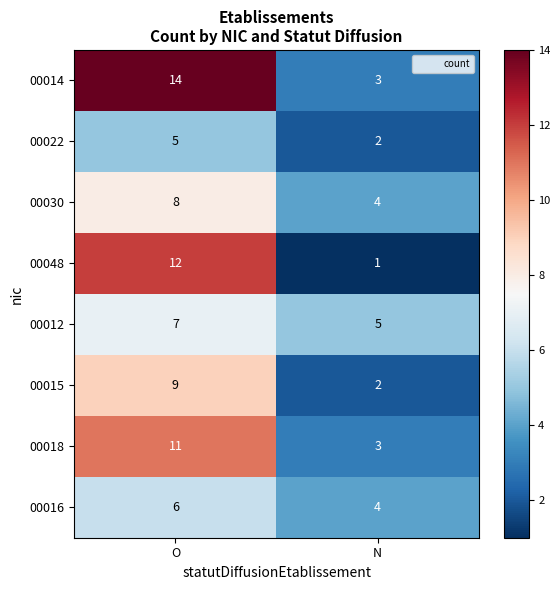

Rank the series by their maximum value, from highest to lowest.

00014, 00048, 00018, 00015, 00030, 00012, 00016, 00022